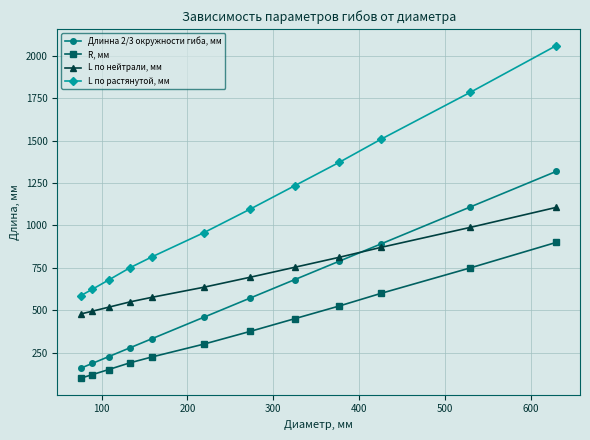

Rank the series by their average value, from lowest to highest.

R, мм, Длинна 2/3 окружности гиба, мм, L по нейтрали, мм, L по растянутой, мм